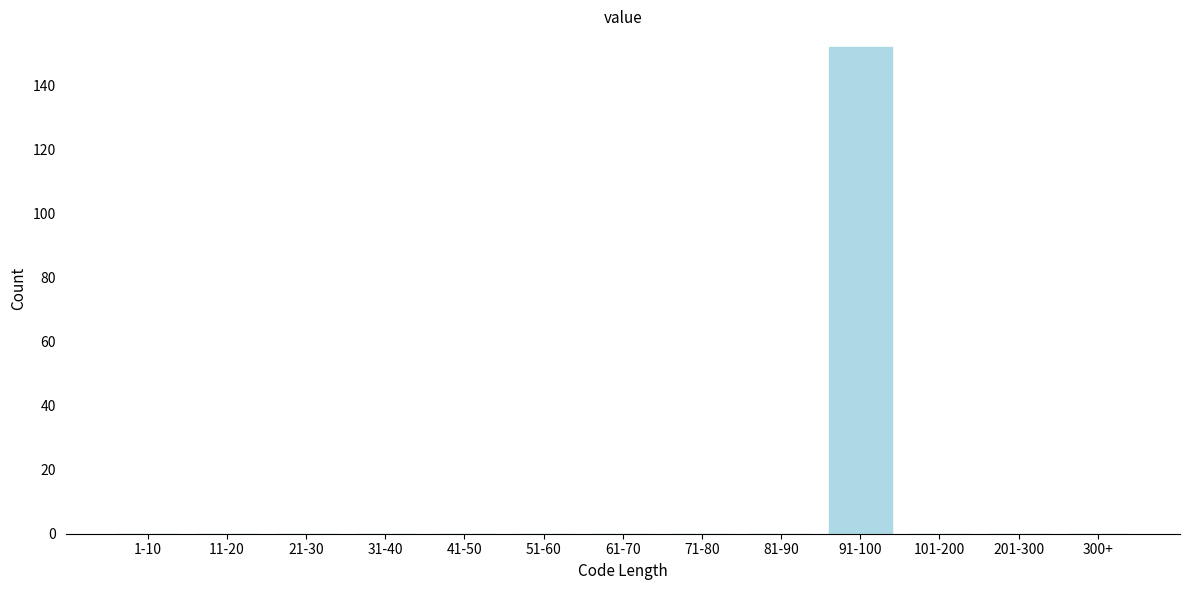

Reading left to right, what are all the values shown in this chart?

1-10=0	11-20=0	21-30=0	31-40=0	41-50=0	51-60=0	61-70=0	71-80=0	81-90=0	91-100=152	101-200=0	201-300=0	300+=0